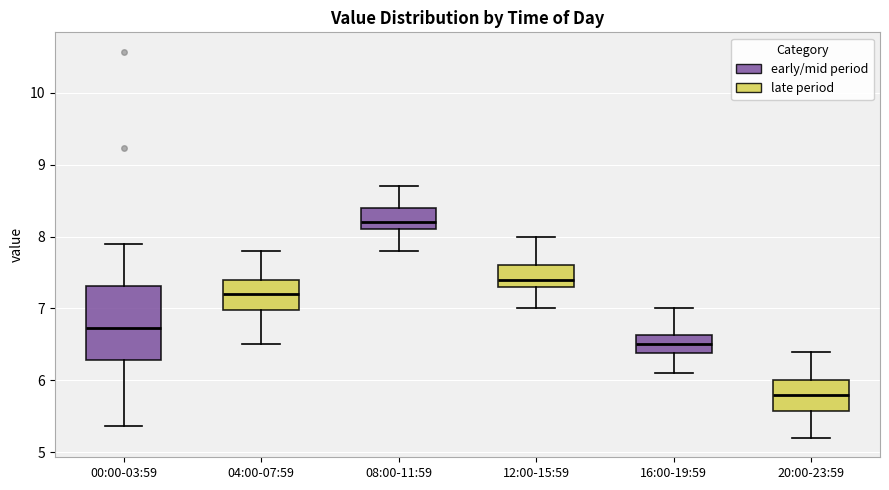

Which box is the tallest, from its lower edge to its upper edge?

00:00-03:59